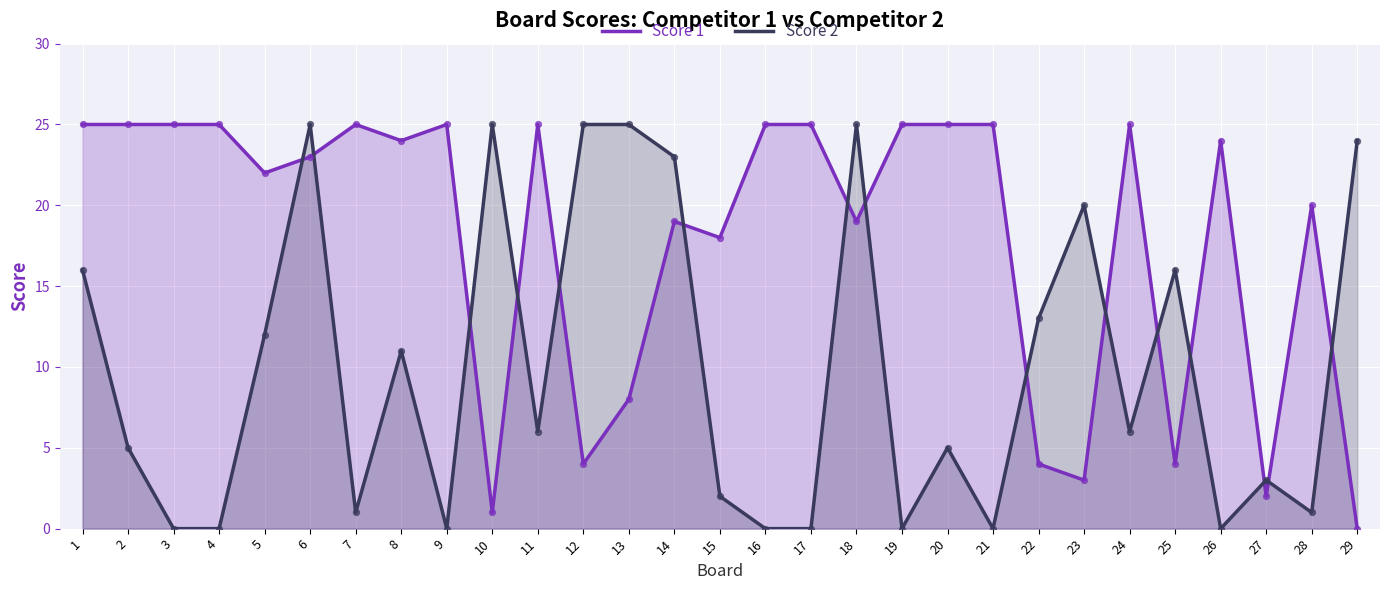

Is the value of Score 1 at 7 greater than the value of Score 2 at 3?

Yes